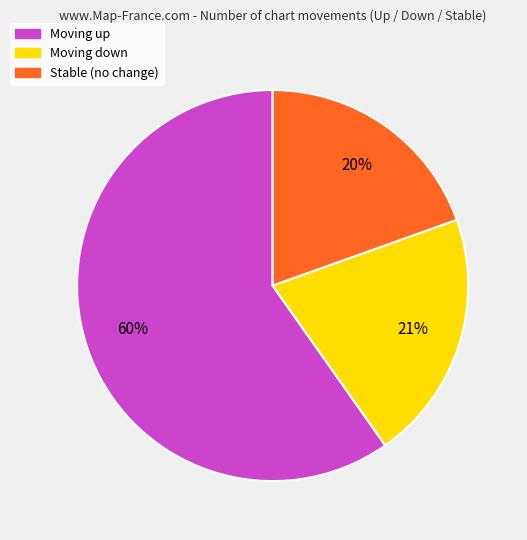

Does any single category account for the majority?

Yes